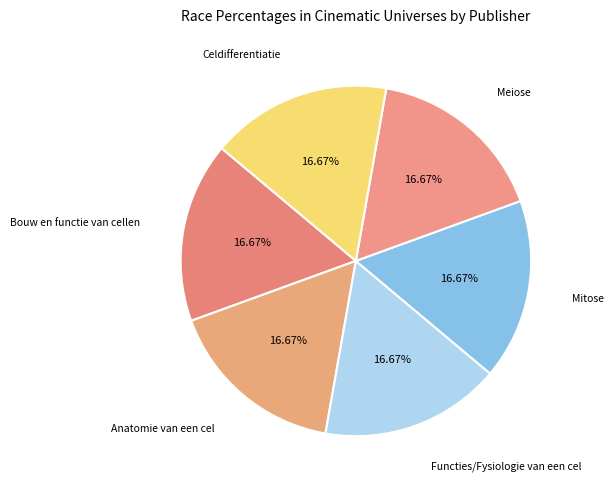

Is there a majority slice in this chart?

No